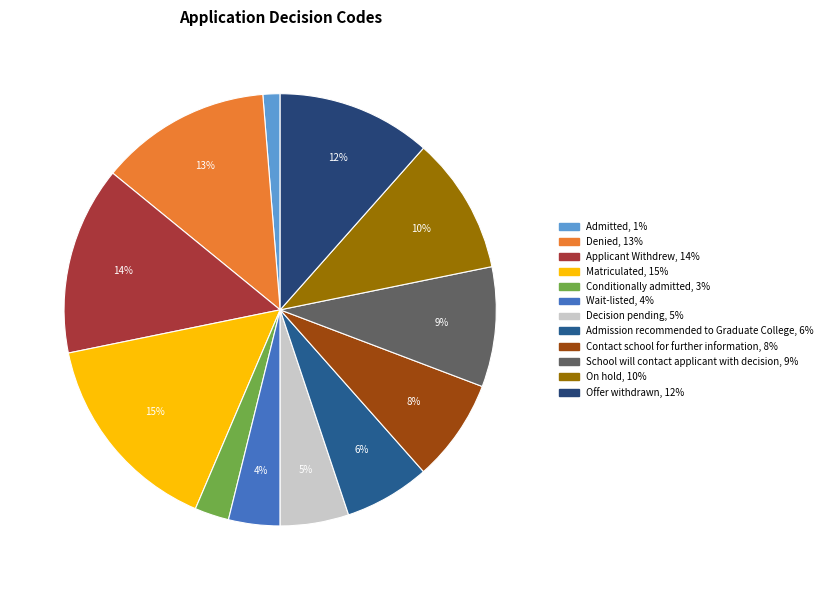

To the nearest percent, what portion does School will contact applicant with decision represent?

9%